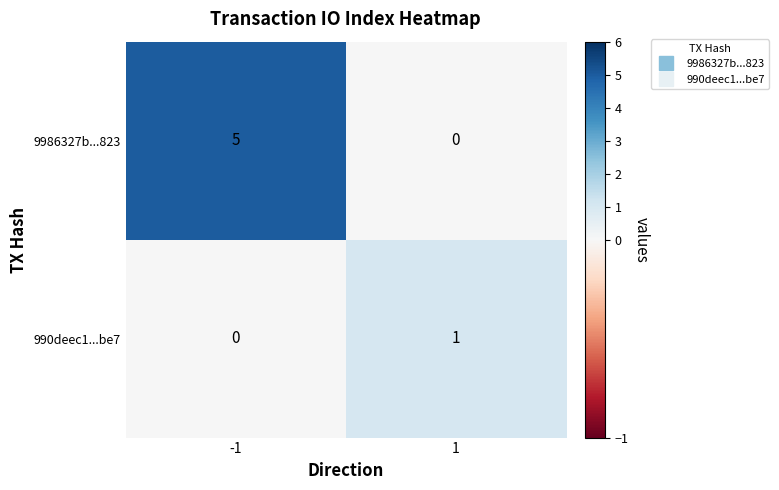

What is the difference between the 9986327b...823 values at 1 and -1?

5